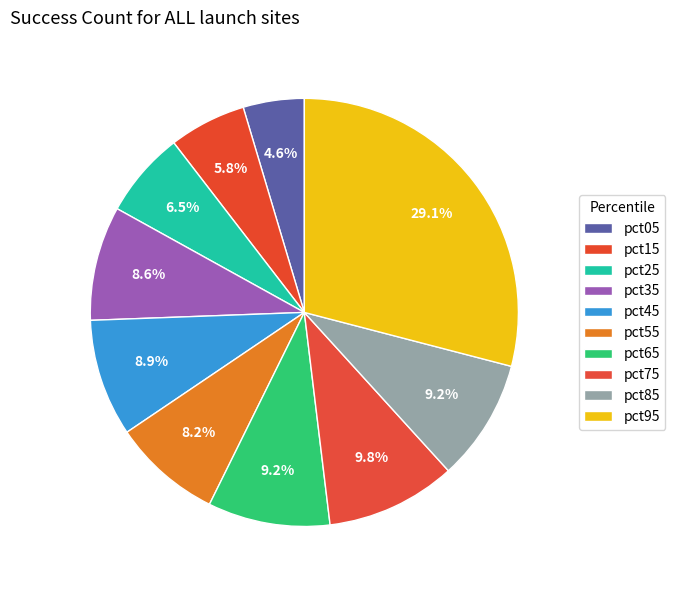

Combined, do pct05 and pct95 account for over 50%?

No